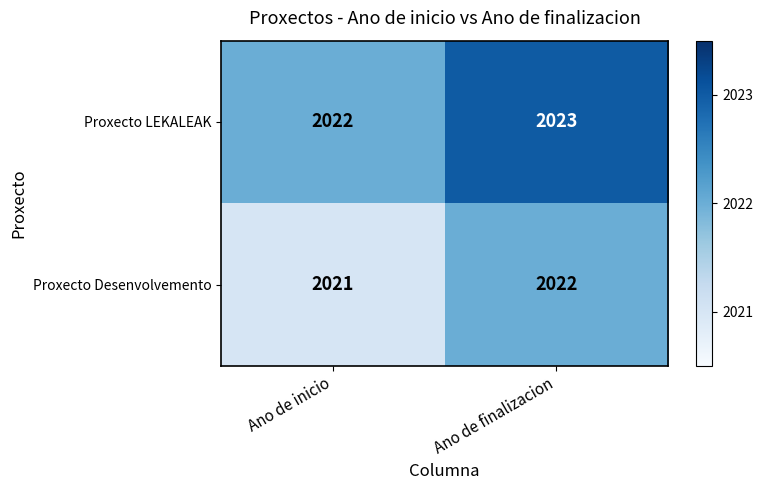

At which label does Proxecto LEKALEAK reach its minimum?

Ano de inicio